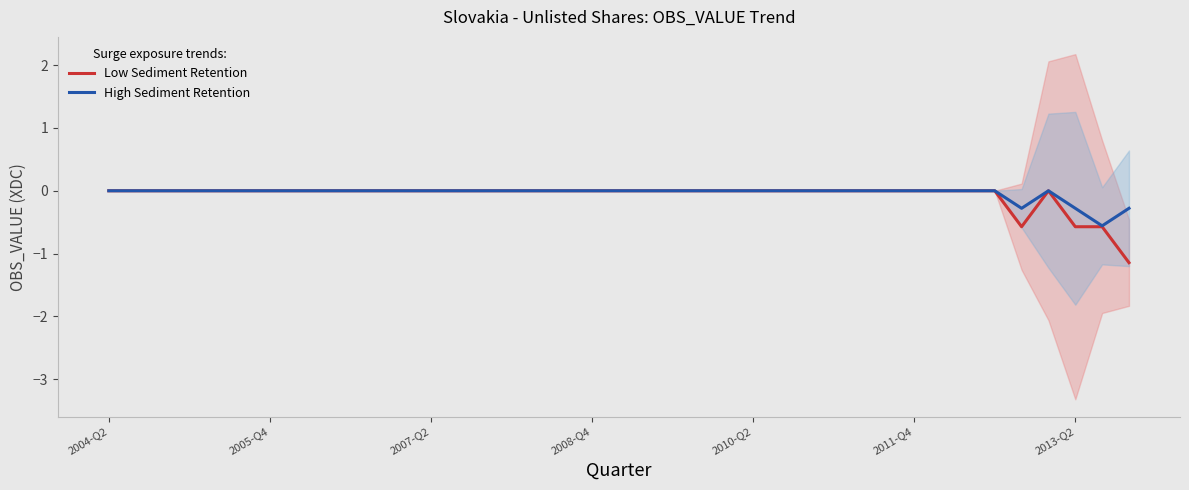

How many times do Low Sediment Retention and High Sediment Retention cross each other?

22